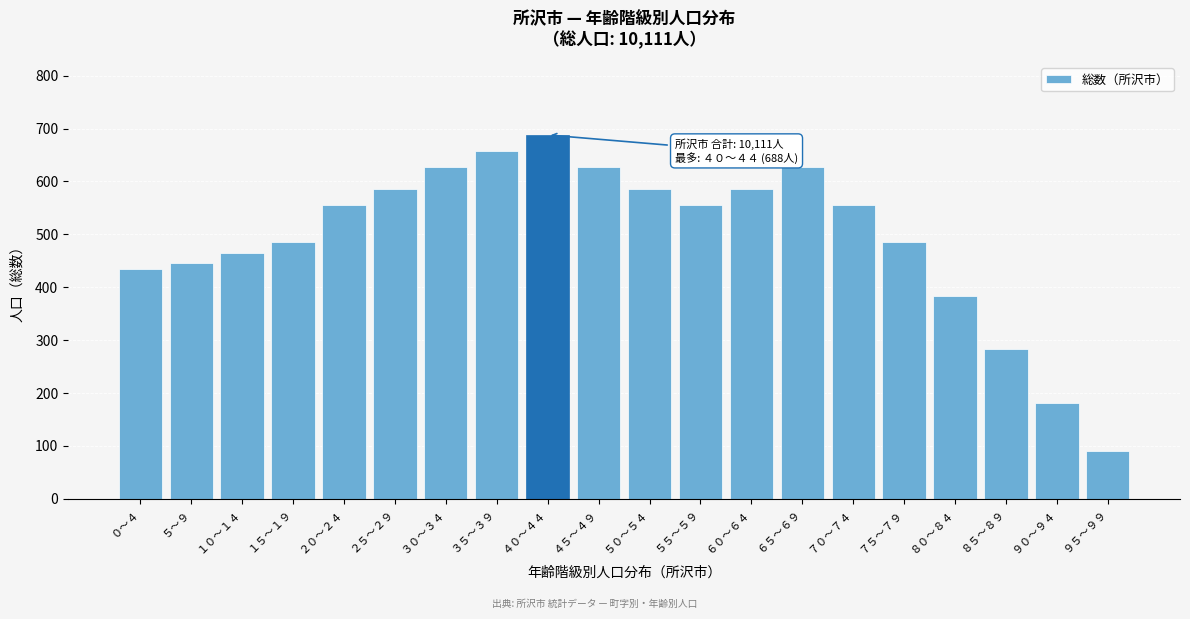

Reading left to right, list all the values displayed in this chart.

０～４=435	５～９=445	１０～１４=465	１５～１９=485	２０～２４=556	２５～２９=586	３０～３４=627	３５～３９=657	４０～４４=688	４５～４９=627	５０～５４=586	５５～５９=556	６０～６４=586	６５～６９=627	７０～７４=556	７５～７９=485	８０～８４=384	８５～８９=283	９０～９４=182	９５～９９=91